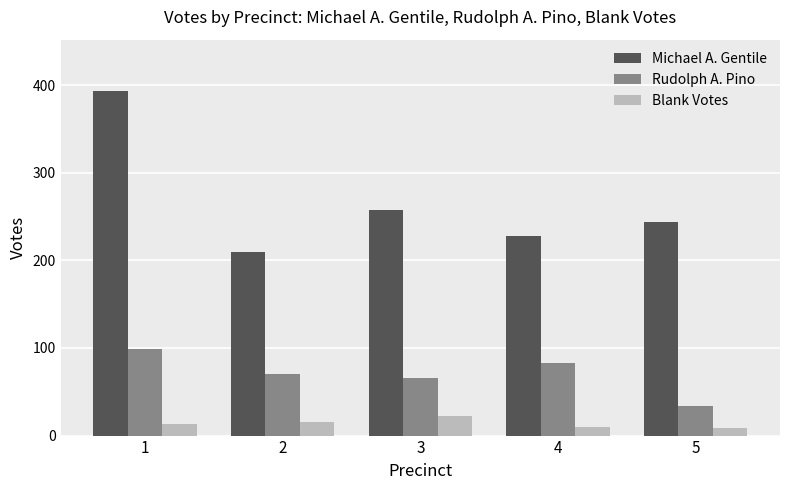

Which series changed the most between 1 and 3?

Michael A. Gentile